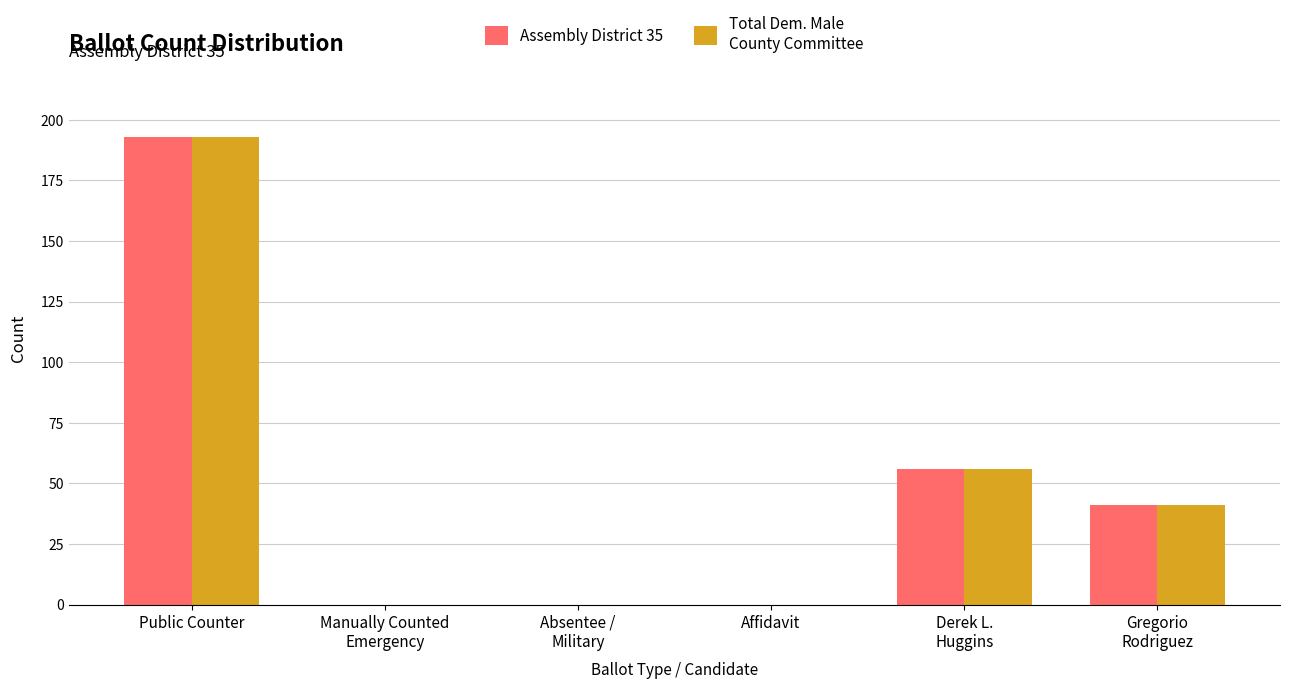

At which category is the sum across all series the highest?

Public Counter